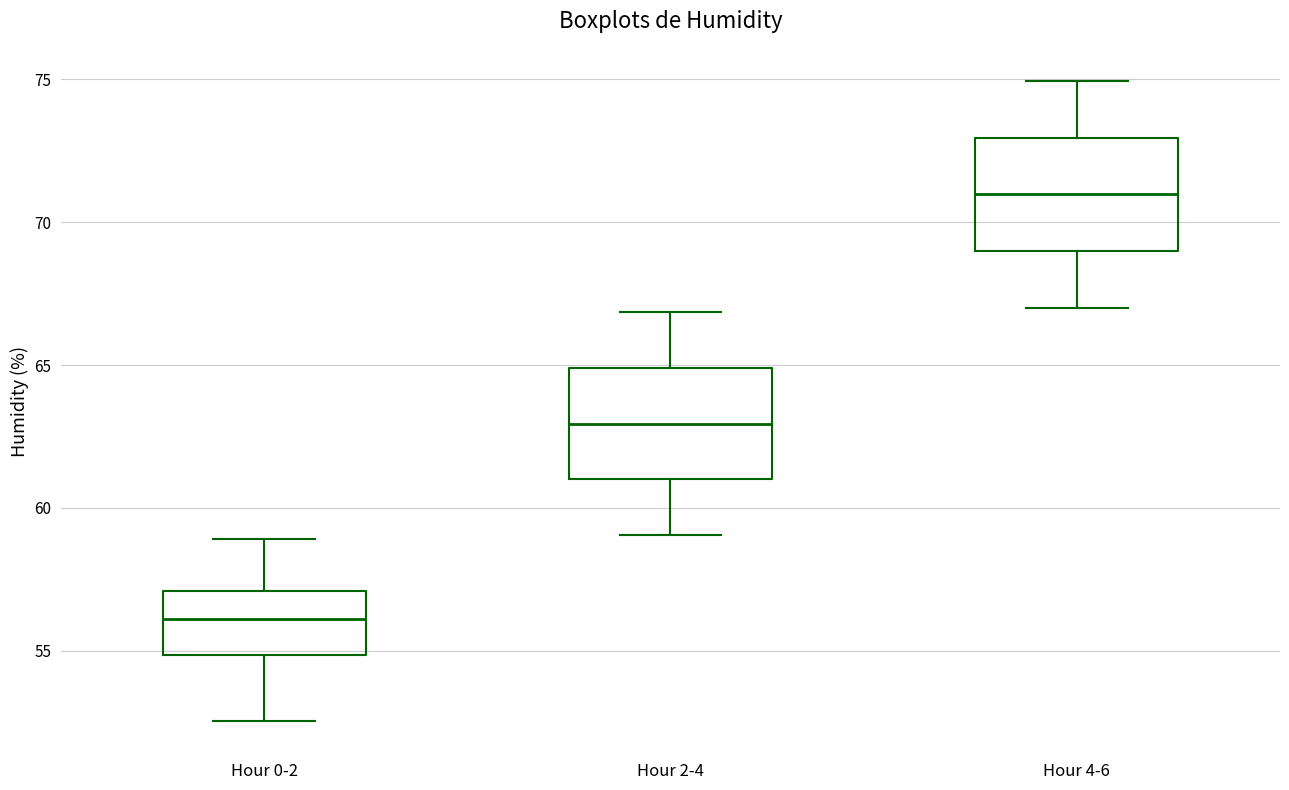

Where is the lower edge of the box for Hour 2-4 on the y-axis? The values are not printed on the chart, so give them approximately, as read against the axis.

61.0